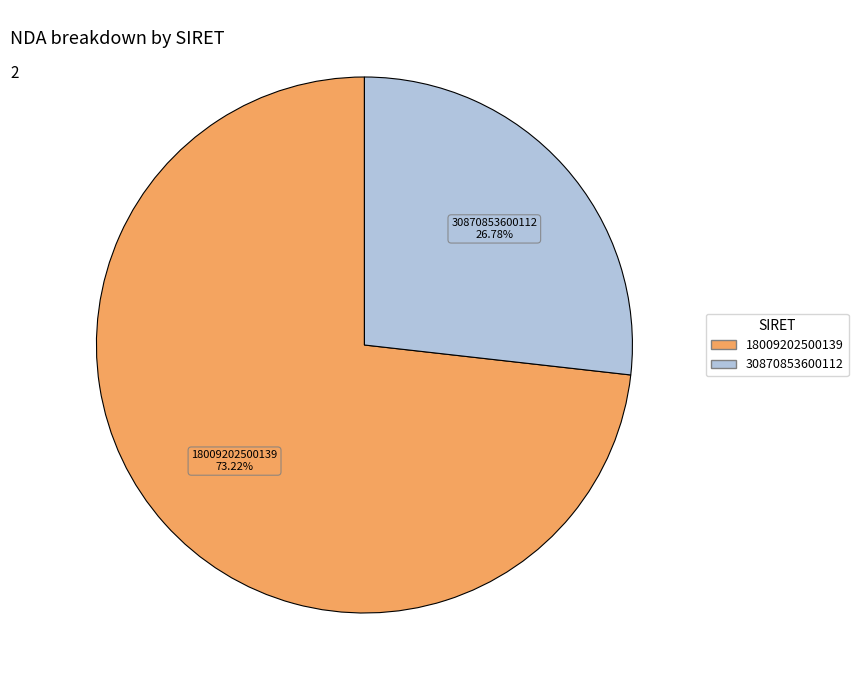

Count the number of slices in the pie.

2